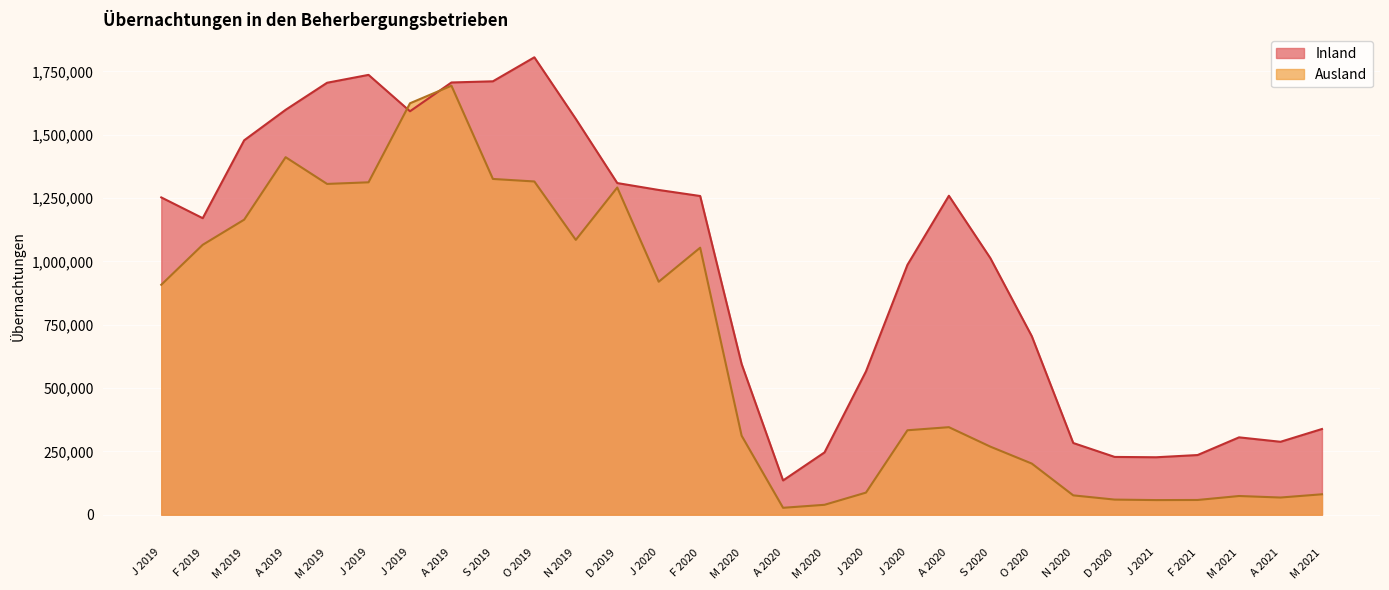

Which series has the largest total across all categories?

Inland